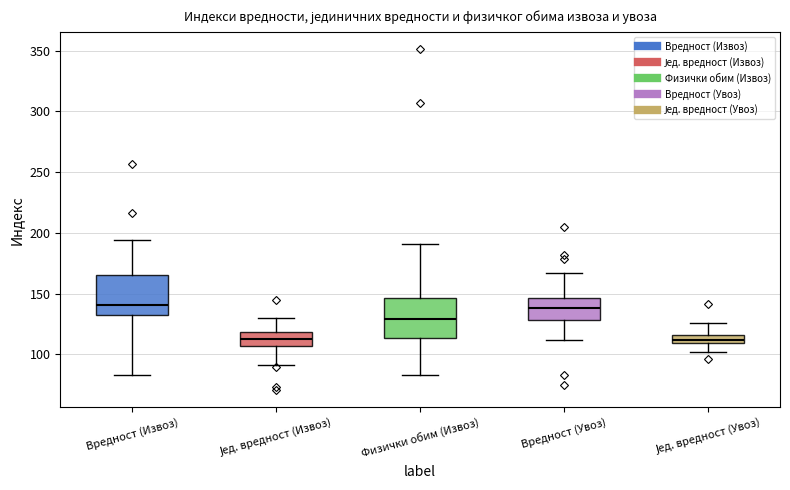

Where is the upper edge of the box for Јед. вредност (Извоз) on the y-axis? The values are not printed on the chart, so give them approximately, as read against the axis.

120